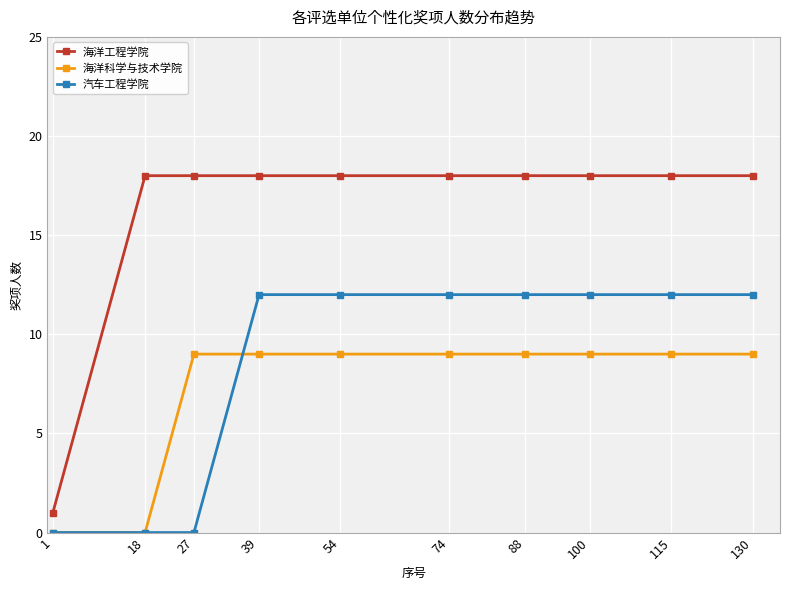

What is the value of the 汽车工程学院 point at the 9th from the left?

12